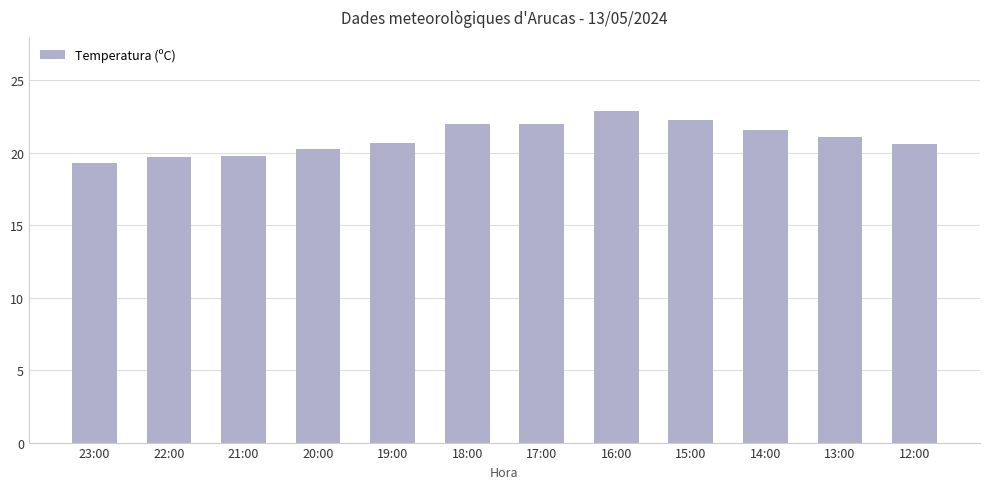

Does the chart contain any negative values?

No